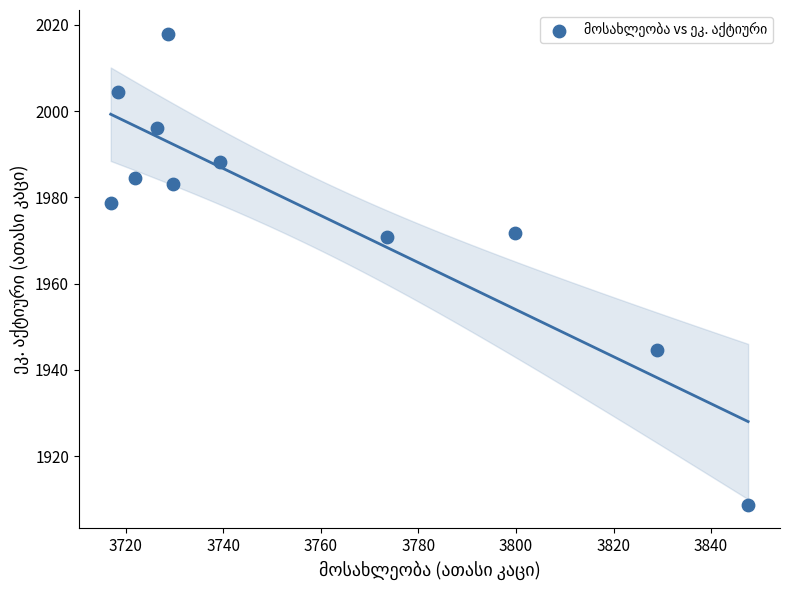

What is the average X value?

3757.4